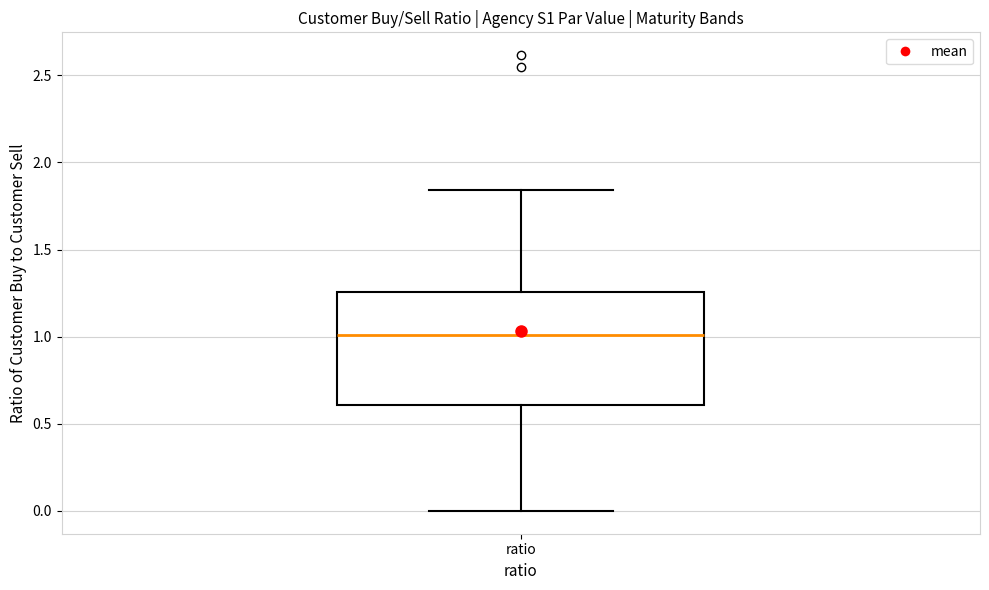

Read this box plot against the y-axis: the position of the median line, the range covered by the box, and the ends of both whiskers. The values are not printed on the chart, so give them approximately, as read against the axis.

median 1.00, box 0.60 to 1.25, whiskers 0.00 to 1.85